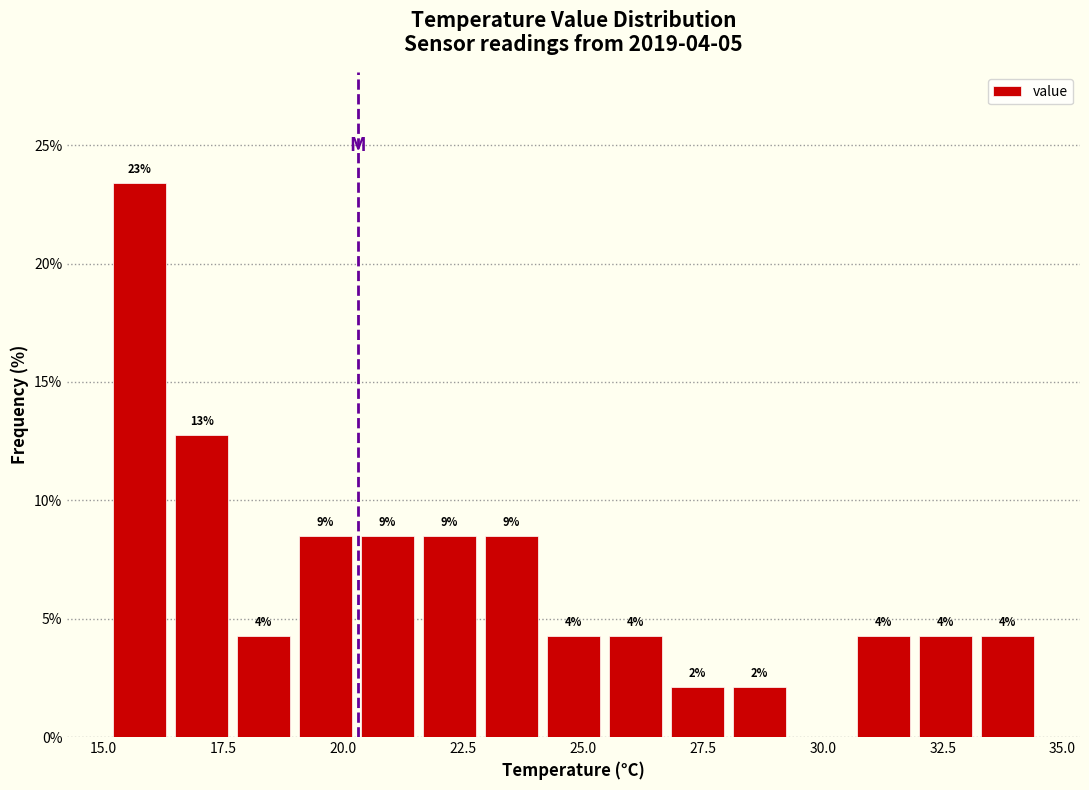

Around what value on the x-axis is the tallest bar? Give the approximate position of its centre, as read against the axis.

15.5